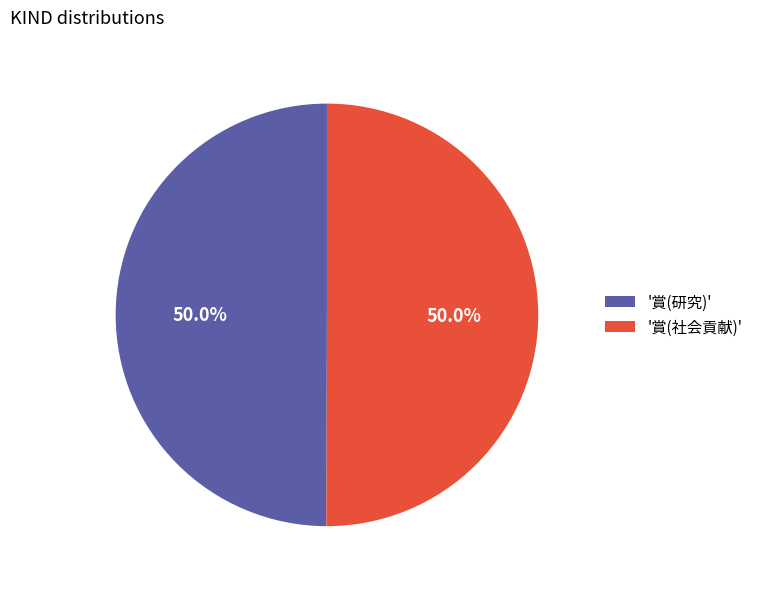

Combined, do '賞(社会貢献)' and '賞(研究)' account for over 50%?

Yes